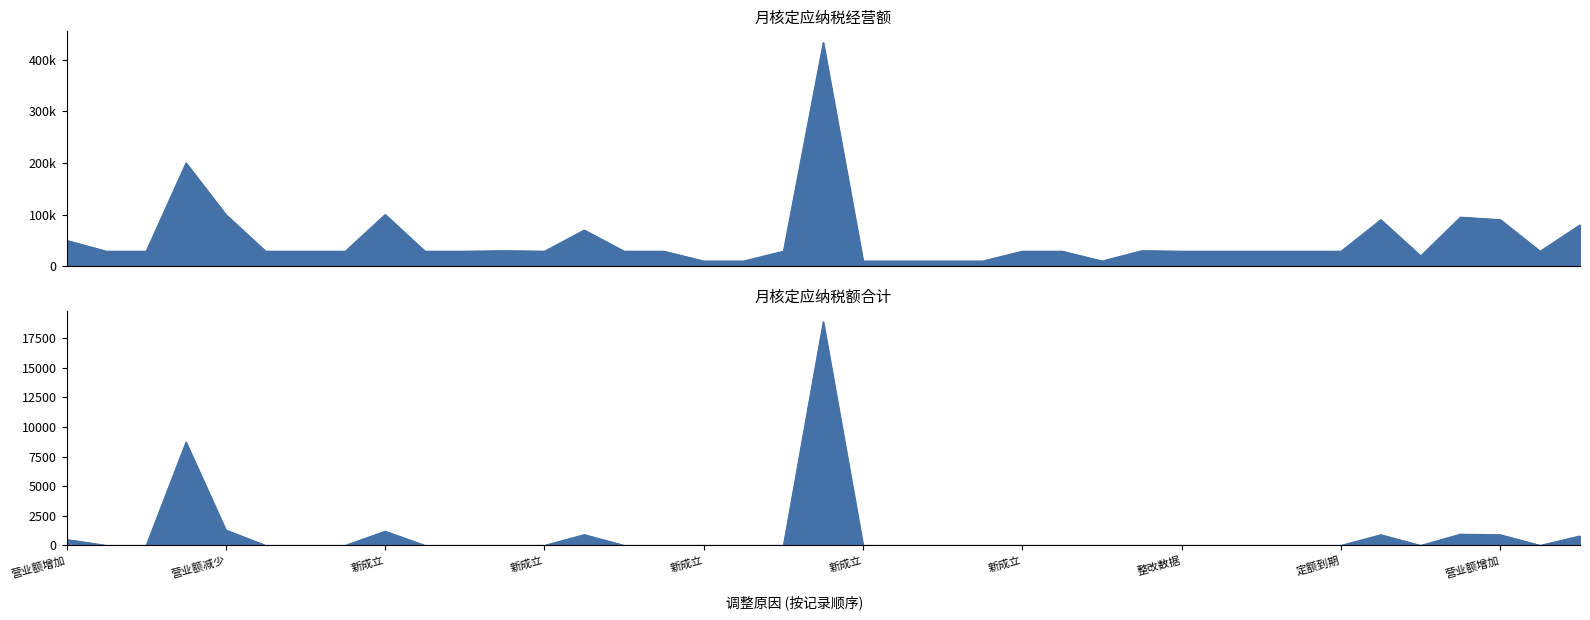

Where is the first local minimum for 月核定应纳税经营额?

新成立